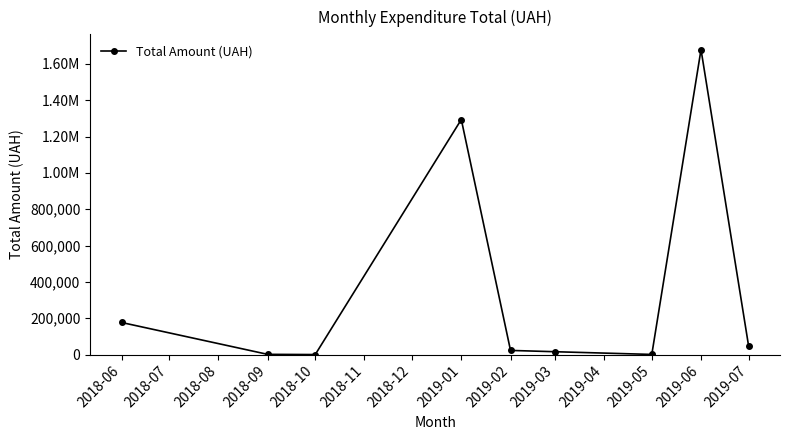

What is the average value?

359675.3